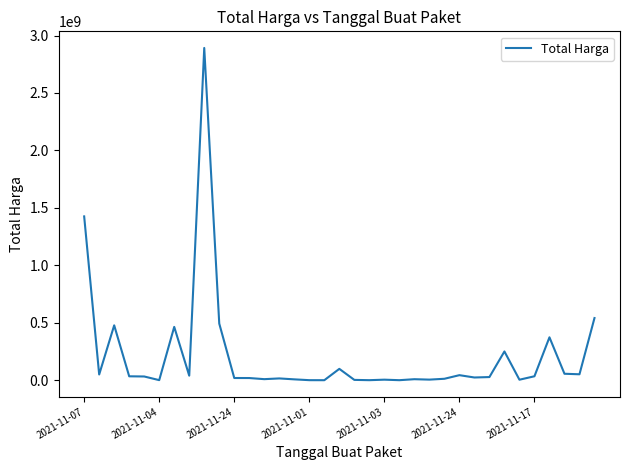

What is the maximum value shown in the chart?

2892122000